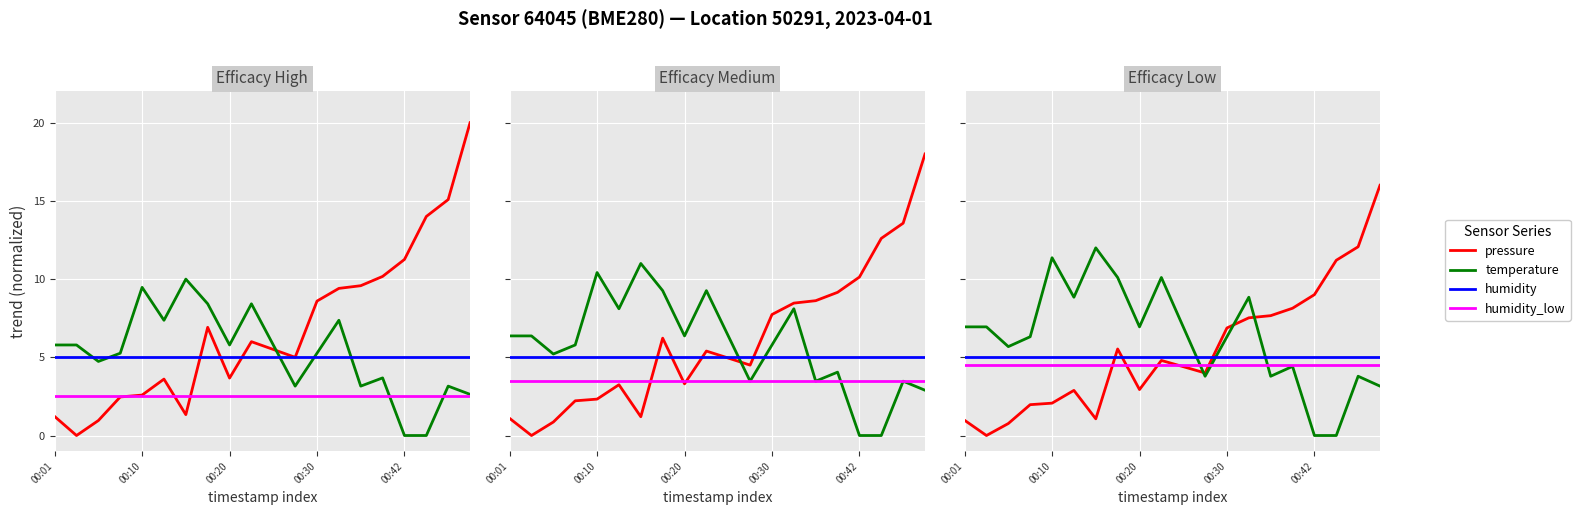

The value of humidity at 00:10 is 3.5. True or false?

False